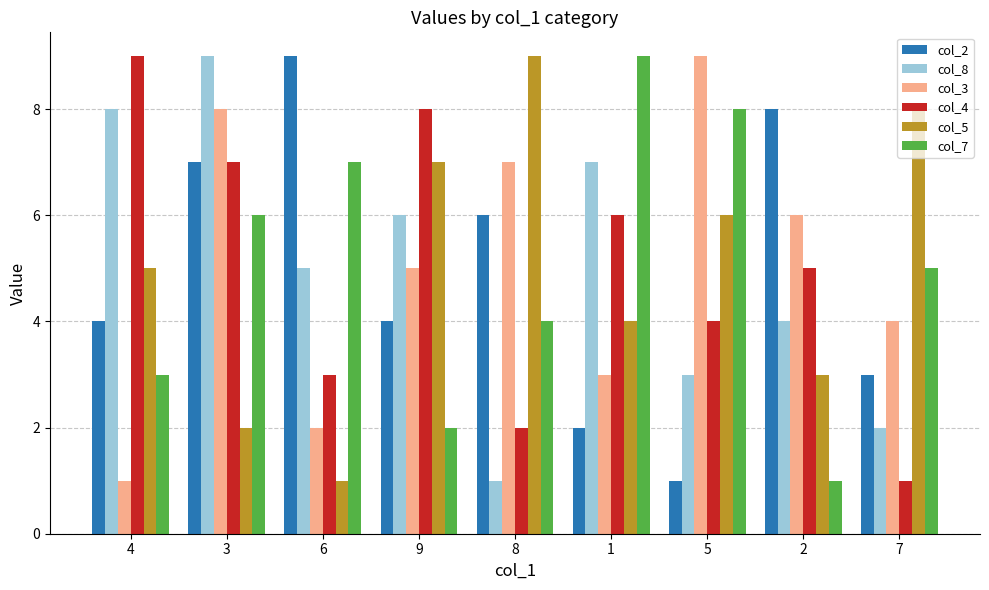

Rank the categories by col_5 value from lowest to highest.

6, 3, 2, 1, 4, 5, 9, 7, 8